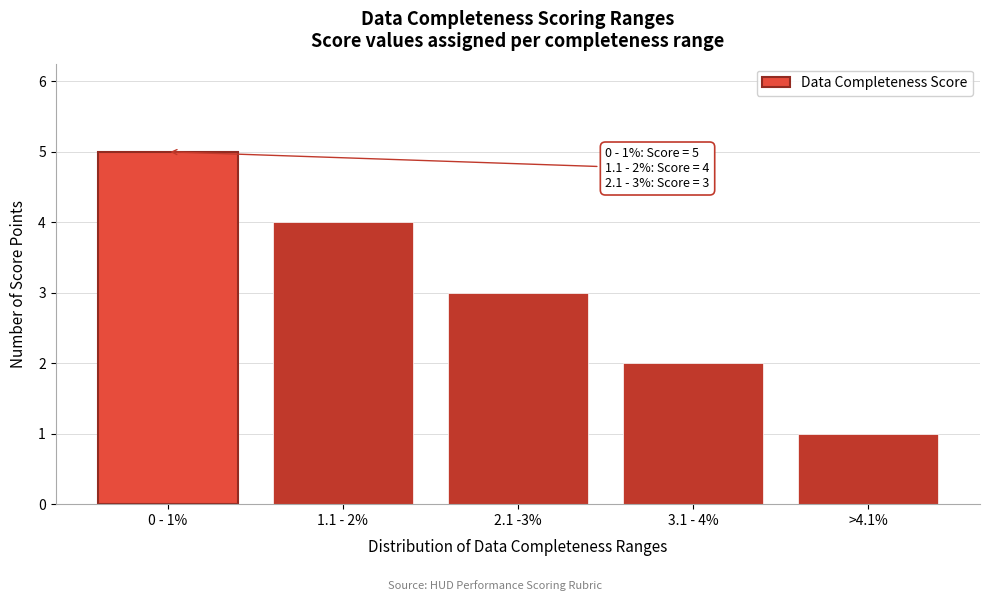

Reading left to right, extract all data points from this chart.

5	4	3	2	1